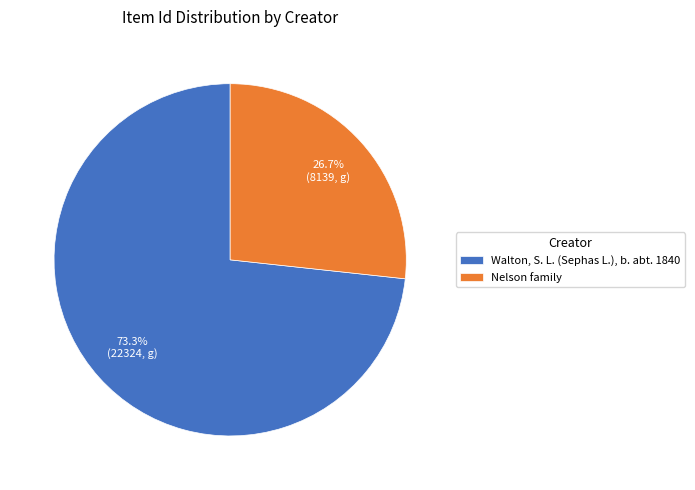

To the nearest percent, what portion does Walton, S. L. (Sephas L.), b. abt. 1840 represent?

73%